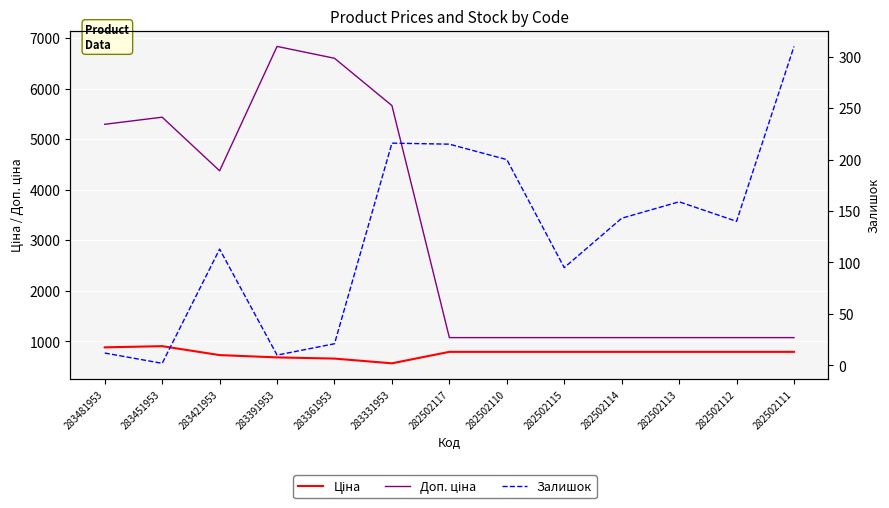

The Ціна series shows 1208.6 at 282502112. True or false?

False